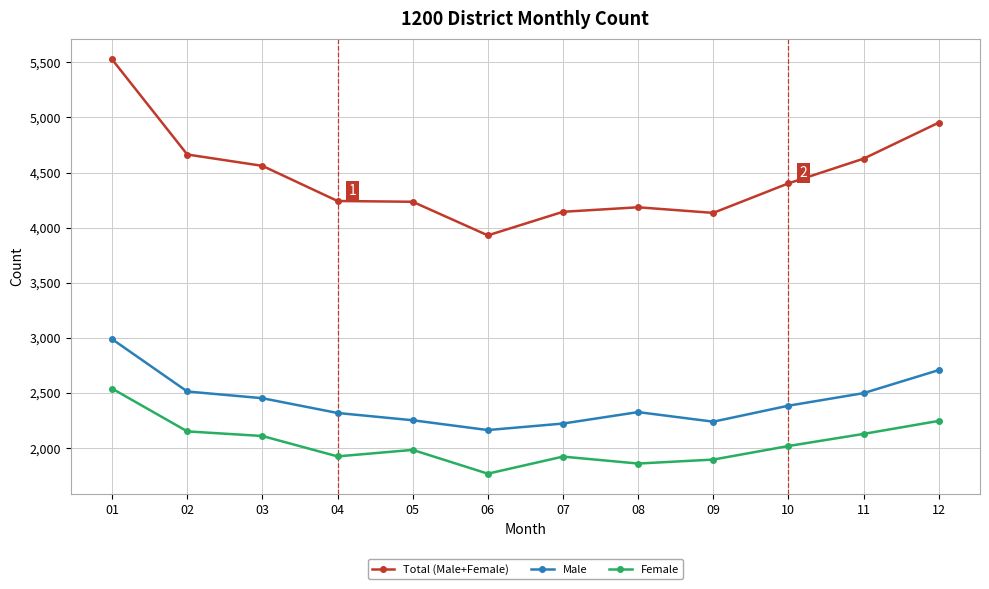

Is the value of Female at 02 greater than the value of Male at 07?

No